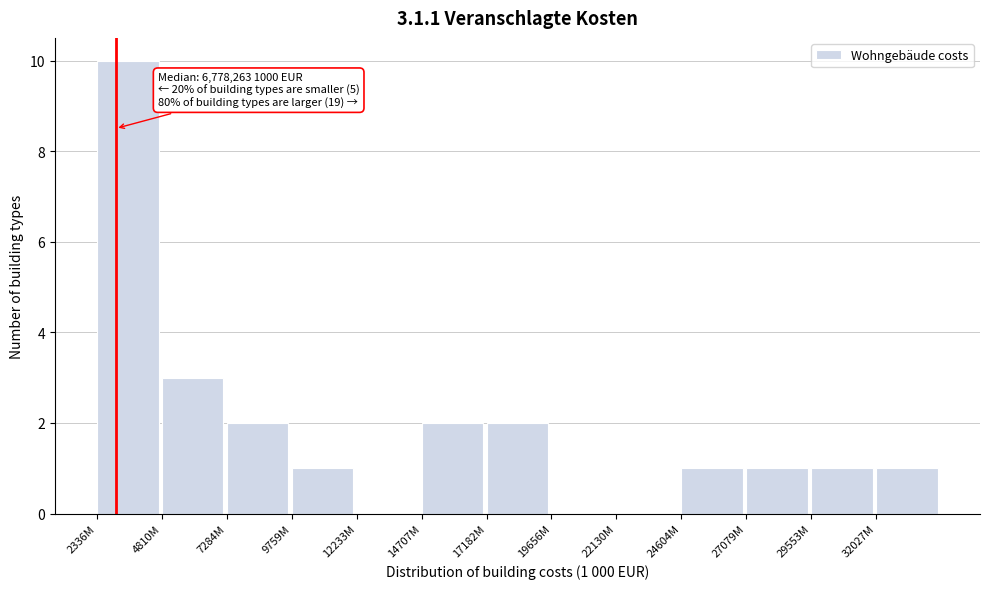

Reading left to right, transcribe all the data shown in this chart.

2336M=10	4810M=3	7284M=2	9759M=1	12233M=0	14707M=2	17182M=2	19656M=0	22130M=0	24604M=1	27079M=1	29553M=1	32027M=1